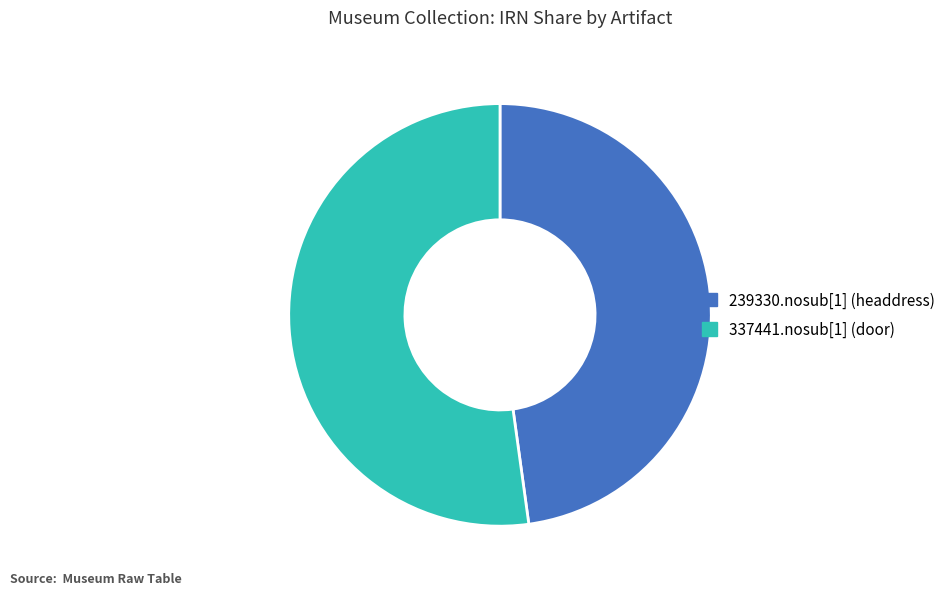

What is the ratio of the value at 337441.nosub[1] (door) to the value at 239330.nosub[1] (headdress)?

1.1